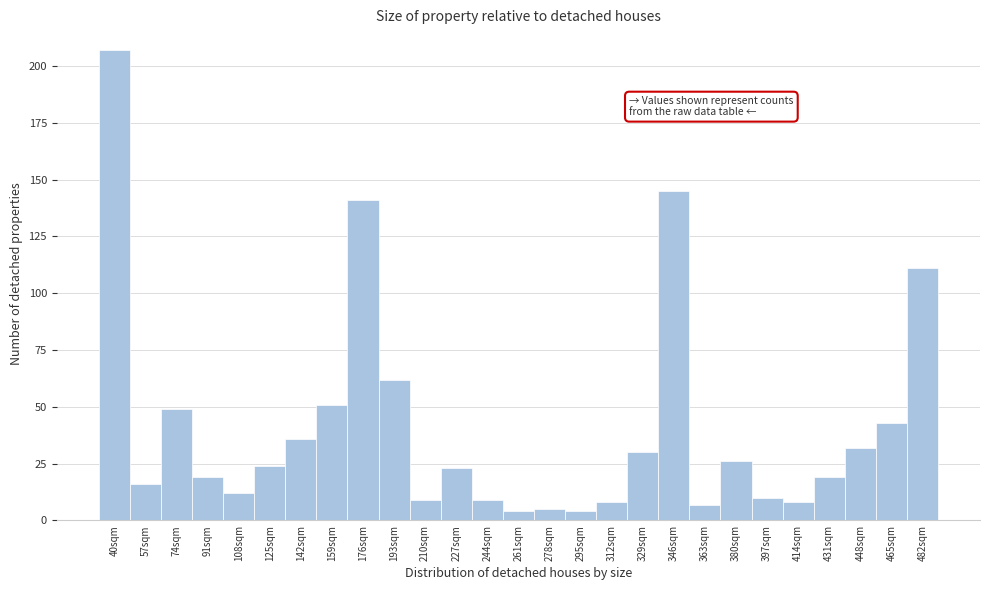

Reading right to left, list all the values displayed in this chart.

111	43	32	19	8	10	26	7	145	30	8	4	5	4	9	23	9	62	141	51	36	24	12	19	49	16	207